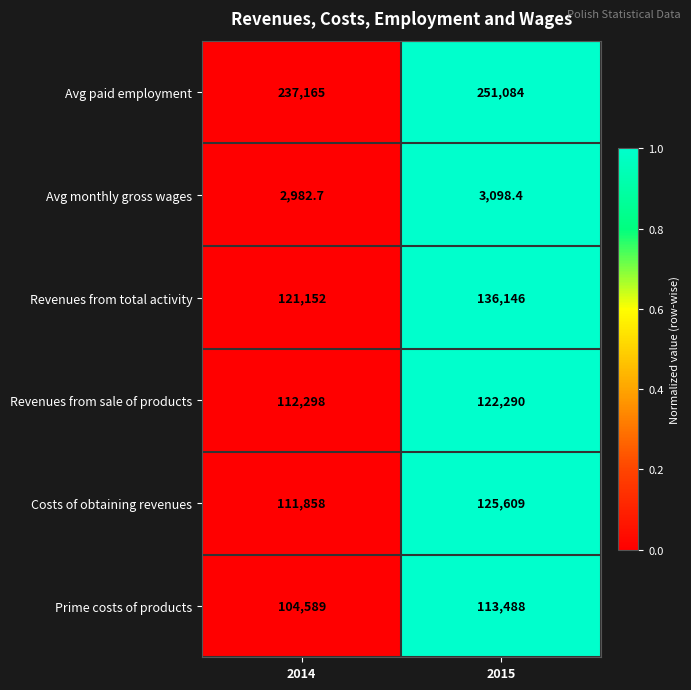

What is the greatest value displayed?

251084.0